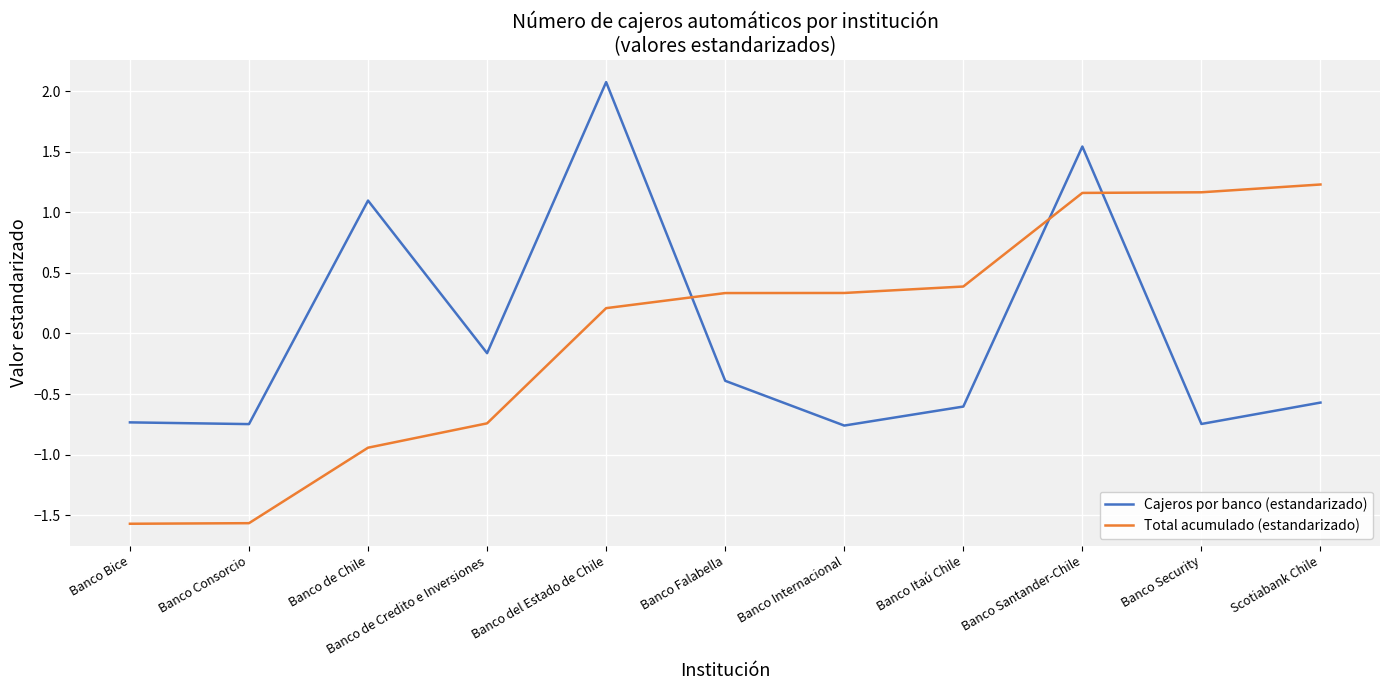

How many intersections are there between Cajeros por banco (estandarizado) and Total acumulado (estandarizado)?

3